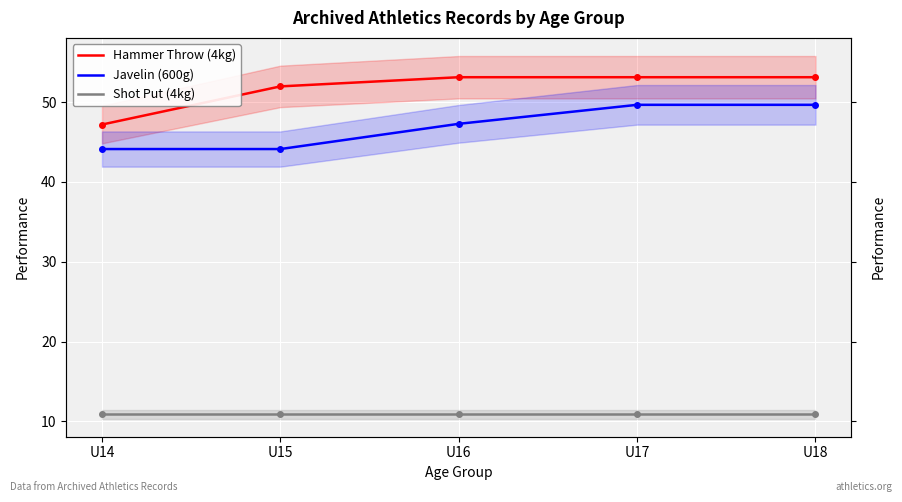

At how many categories does at least one series exceed 19?

5